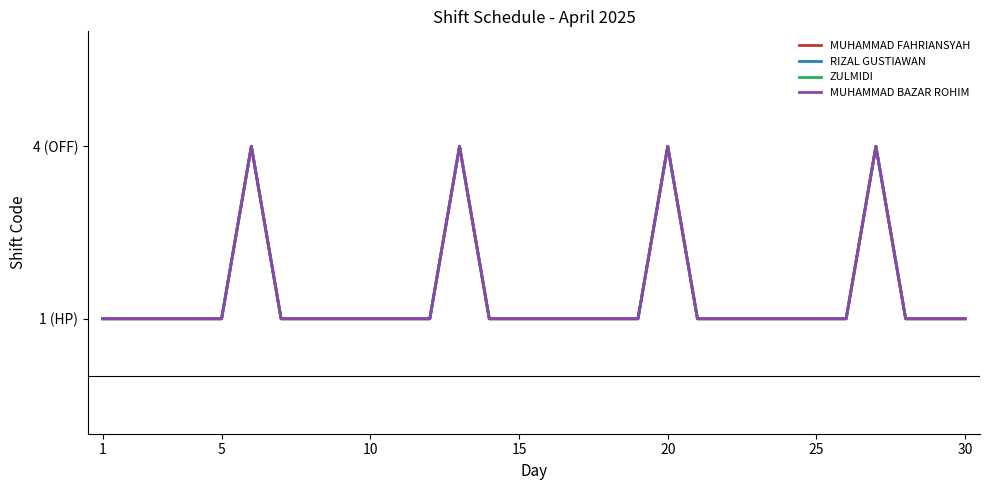

How many RIZAL GUSTIAWAN values are between 1 and 2?

26